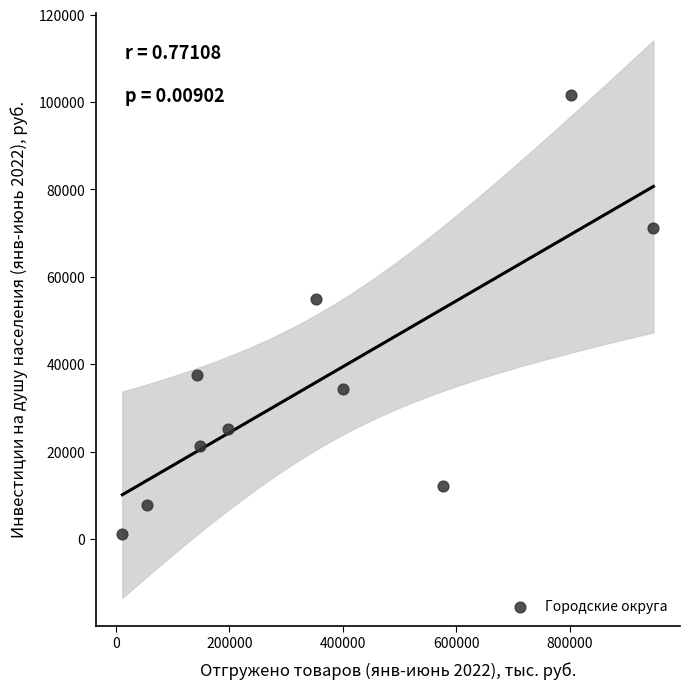

What Y value in the scatter plot is closest to 51307?

54927.2